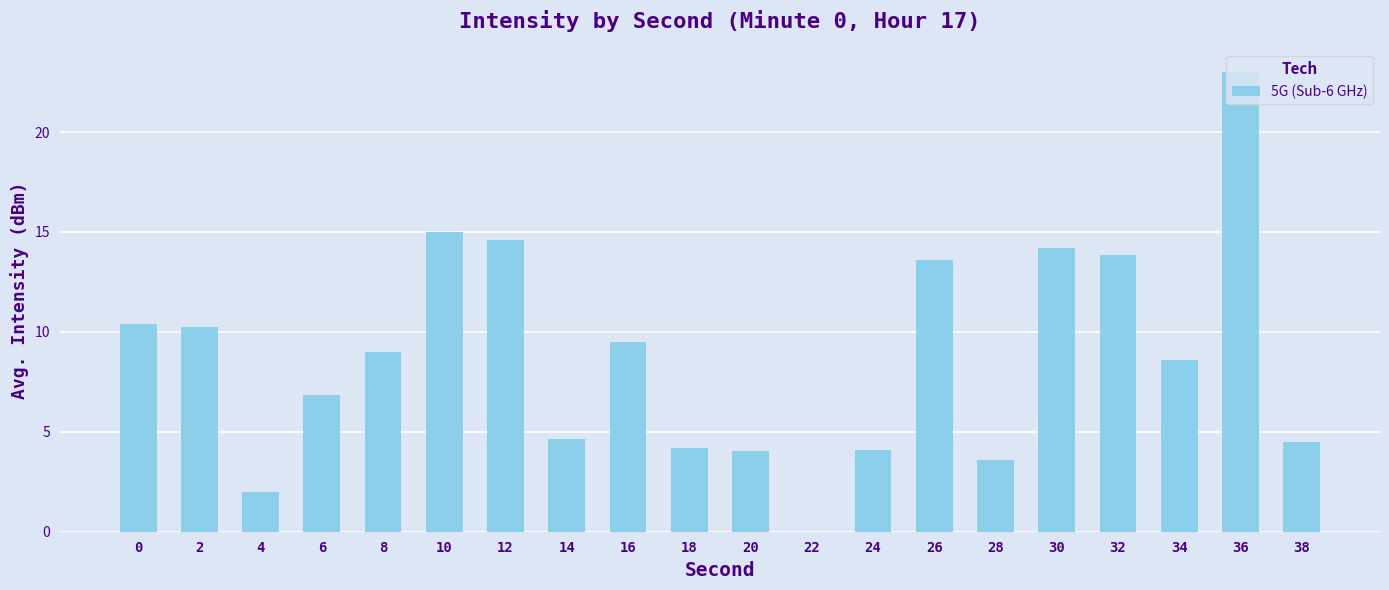

Which label corresponds to the largest value in the chart?

36